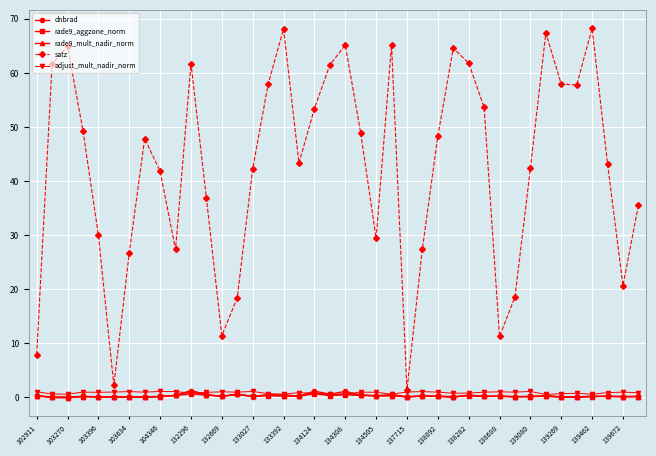

Which series has the largest range (max minus min)?

satz